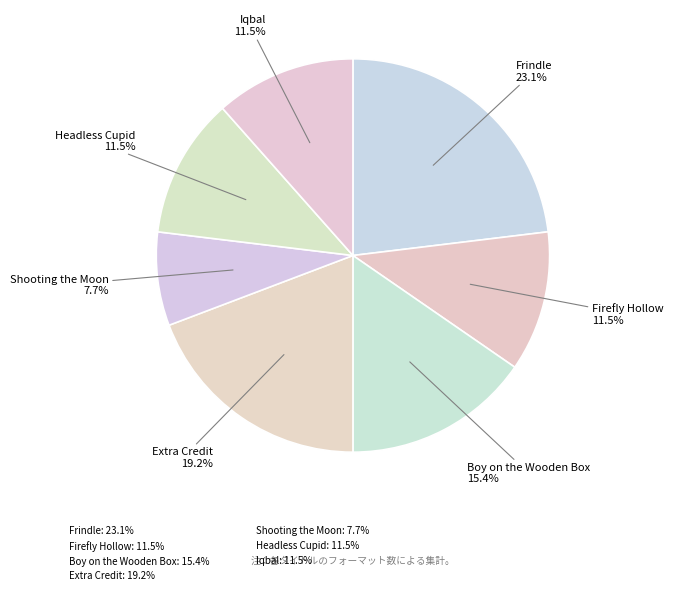

To the nearest percent, what portion does Extra Credit represent?

19%